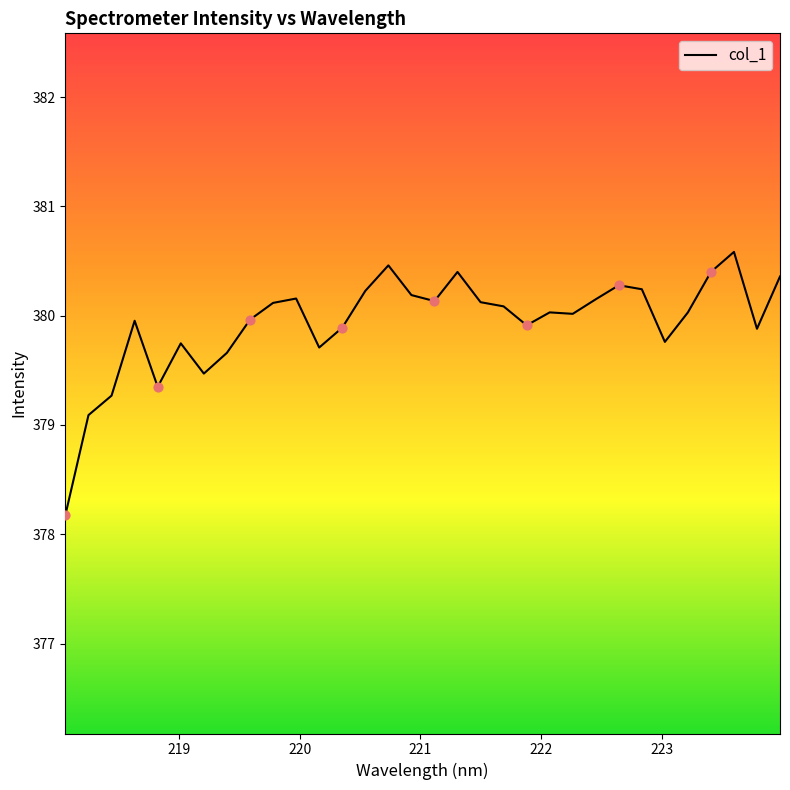

What is the greatest value displayed?

380.6